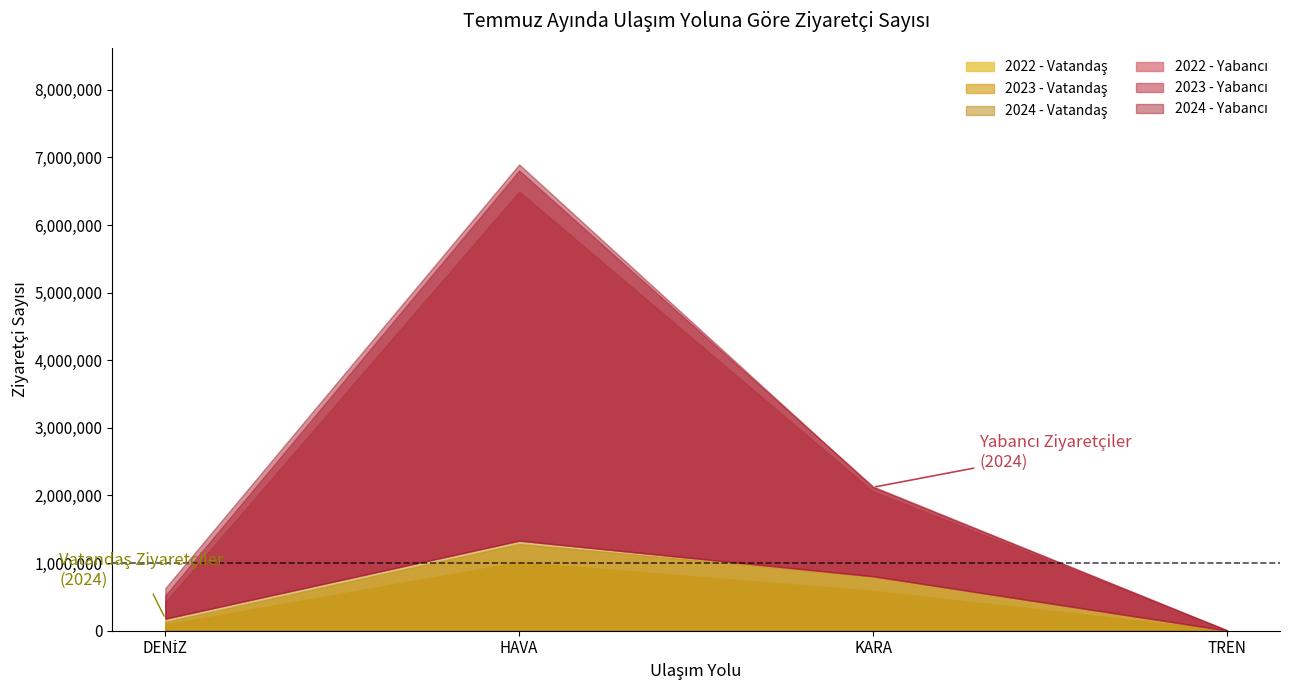

How many data points in 2022 - Yabancı are less than 1255897?

2